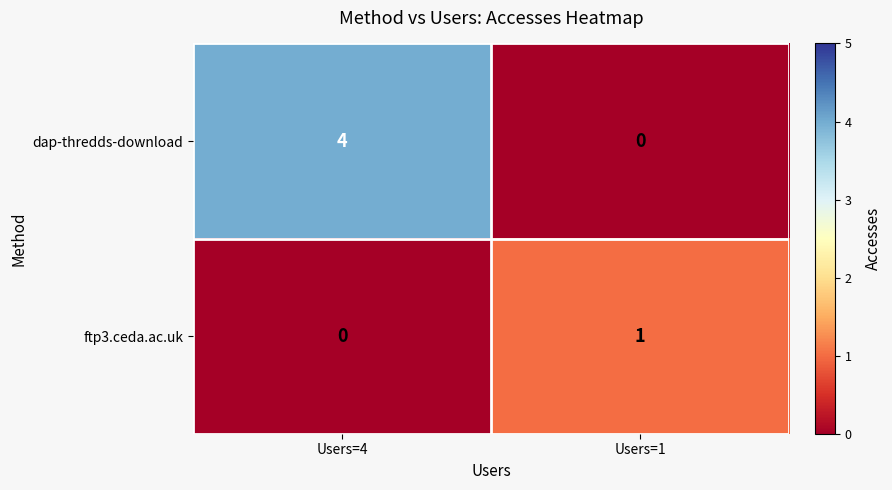

List the labels in order of dap-thredds-download value, largest first.

Users=4, Users=1